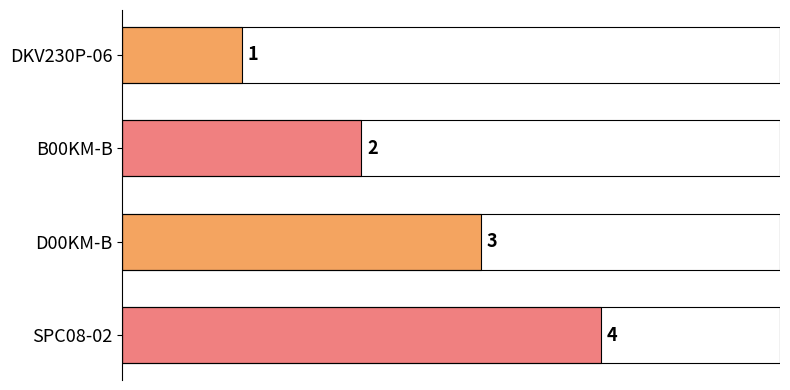

What is the difference between the maximum and minimum values?

3